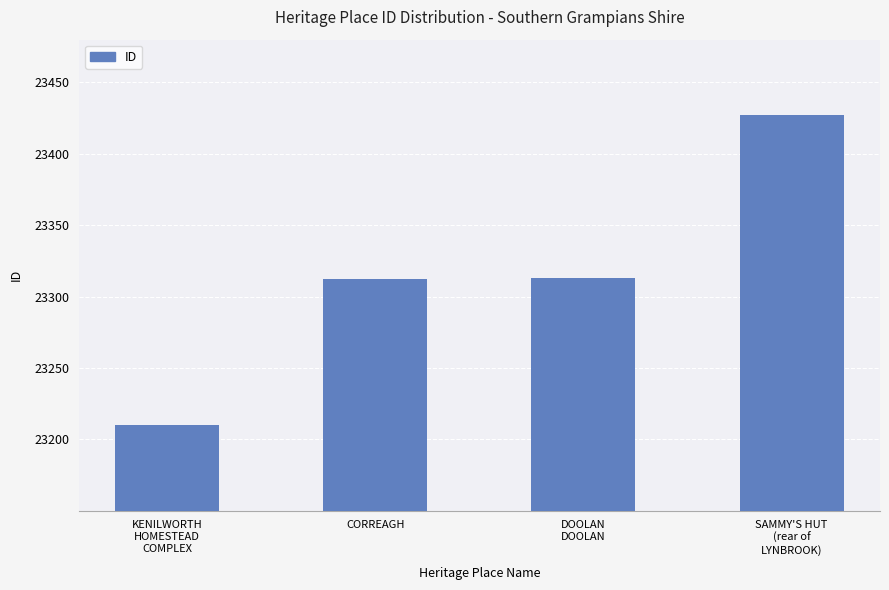

What is the difference between the maximum and minimum values?

217